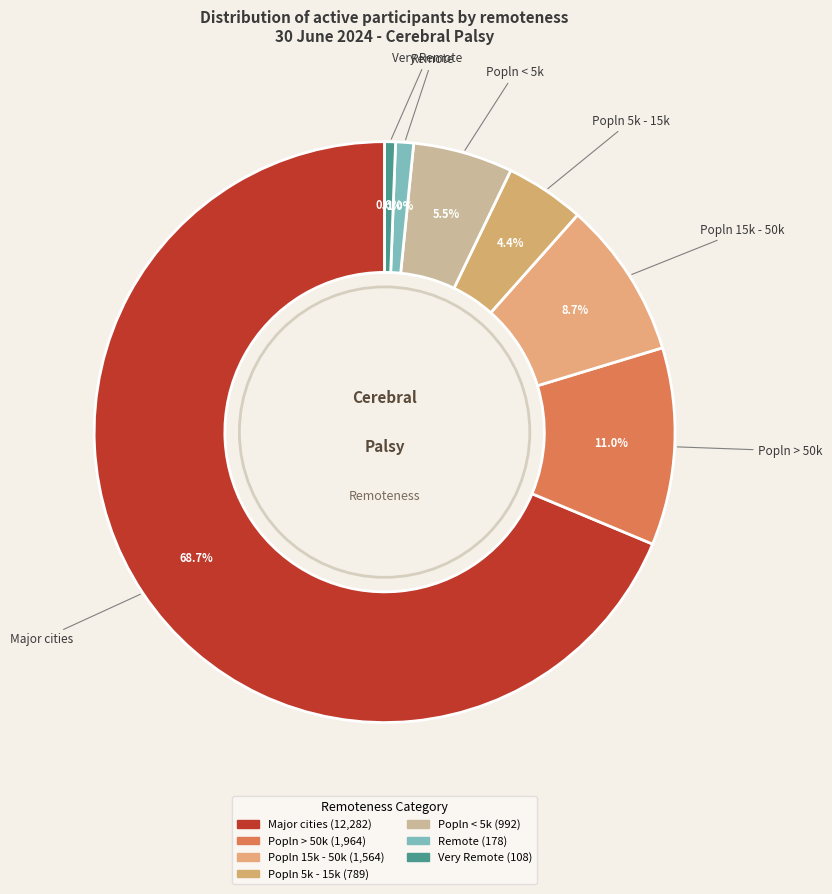

True or false: Popln < 5k accounts for 6% of the total.

True